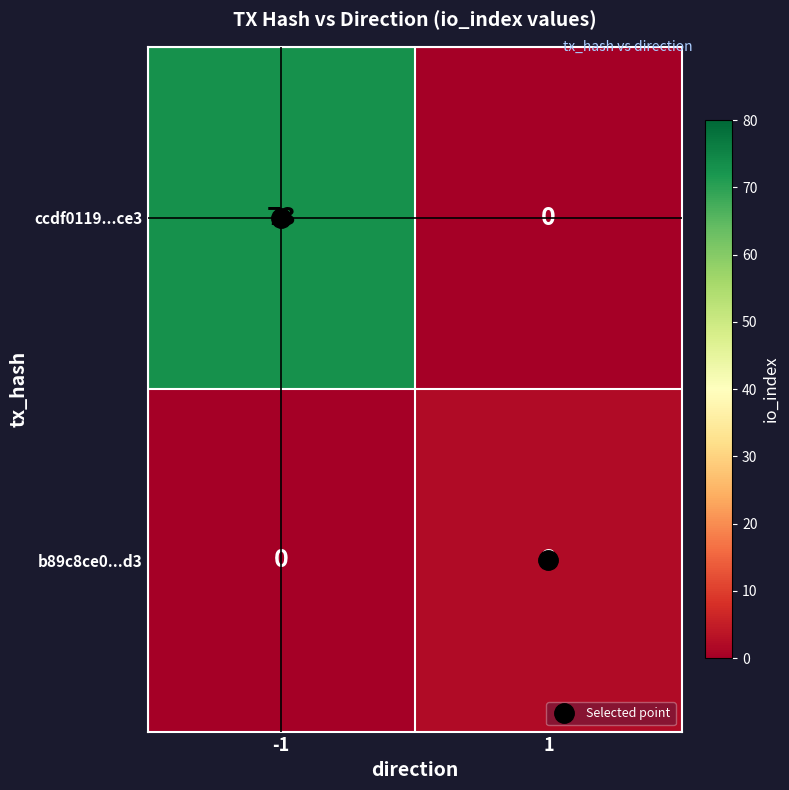

Which series has the largest total across all categories?

ccdf0119...ce3